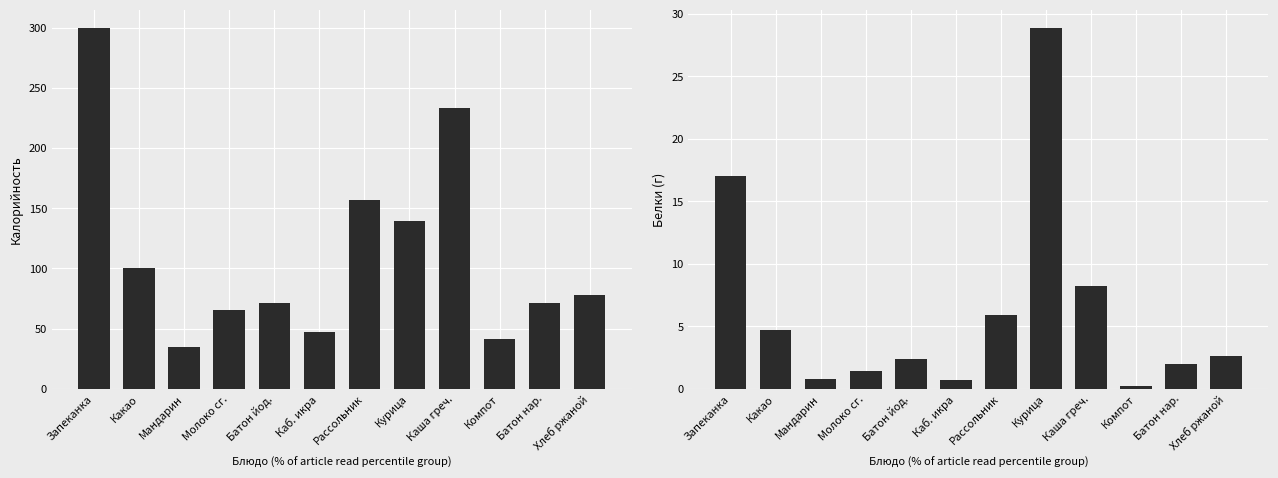

The Калорийность series shows 127.4 at Каша греч.. True or false?

False